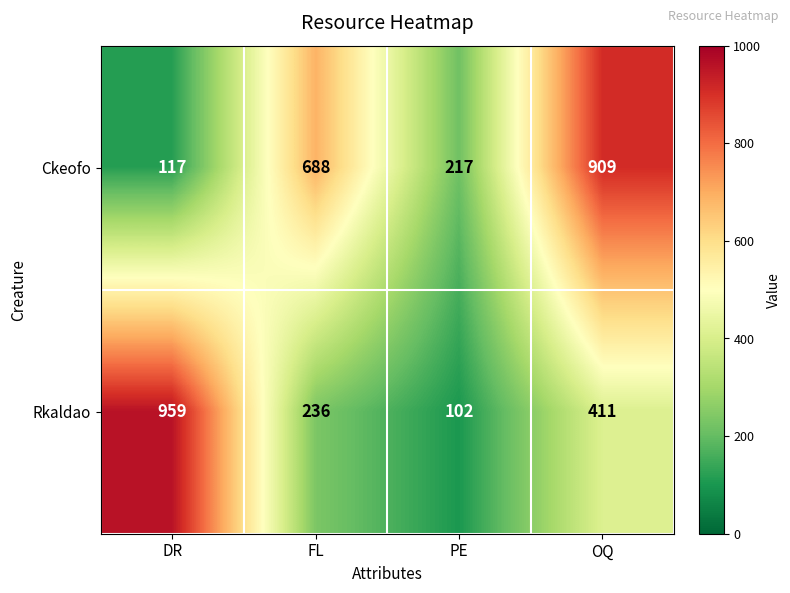

Read the Ckeofo value at FL.

688